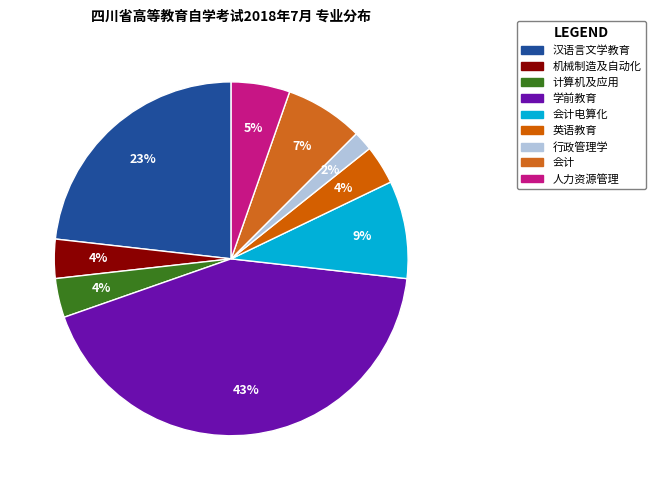

Rank the categories by value from lowest to highest.

行政管理学, 机械制造及自动化, 计算机及应用, 英语教育, 人力资源管理, 会计, 会计电算化, 汉语言文学教育, 学前教育